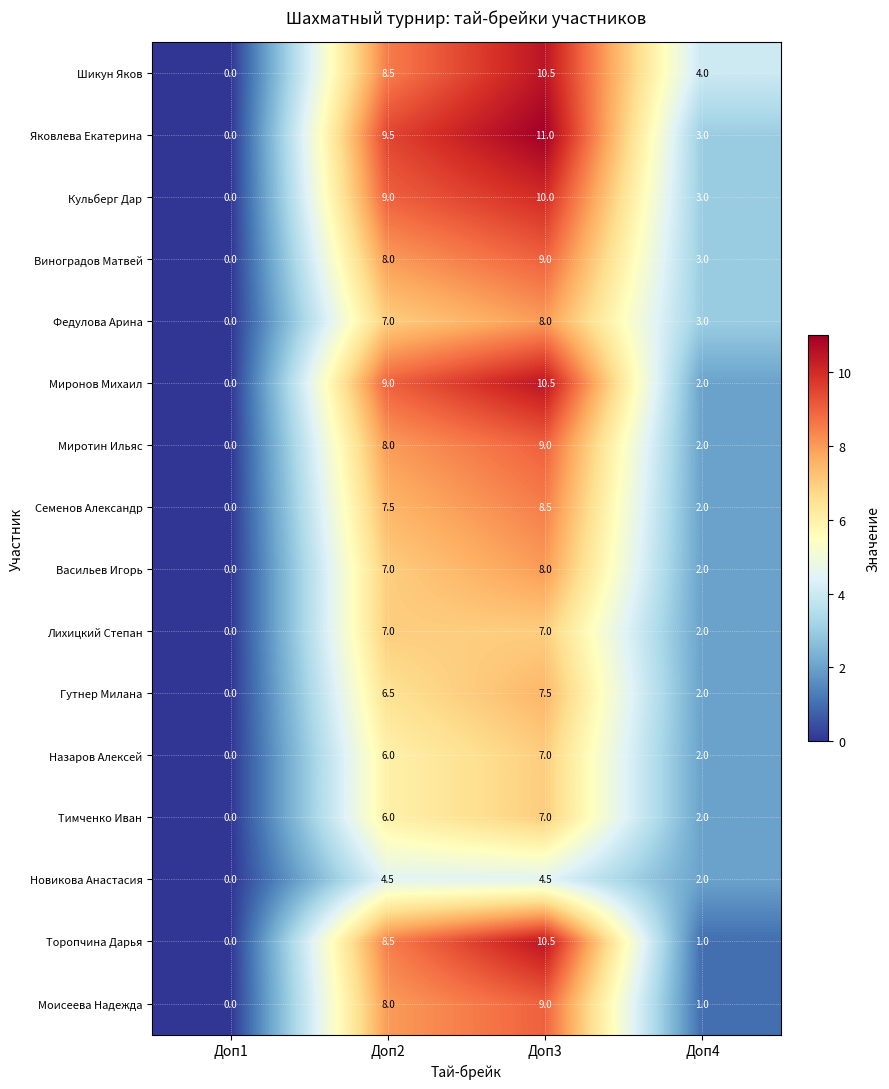

What is the difference between the highest and lowest values at Доп2?

5.0